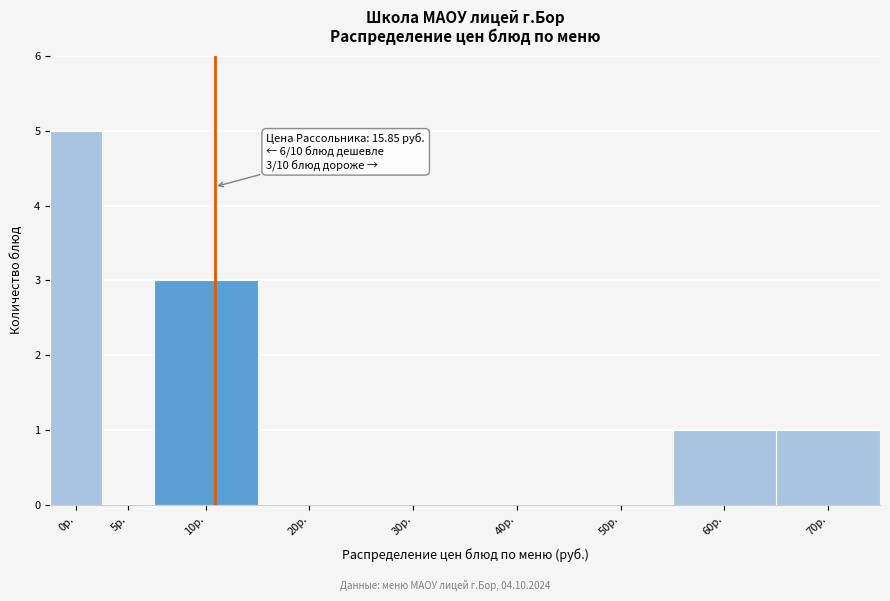

Reading right to left, extract all data points from this chart.

70р.=1	60р.=1	50р.=0	40р.=0	30р.=0	20р.=0	10р.=3	5р.=0	0р.=5